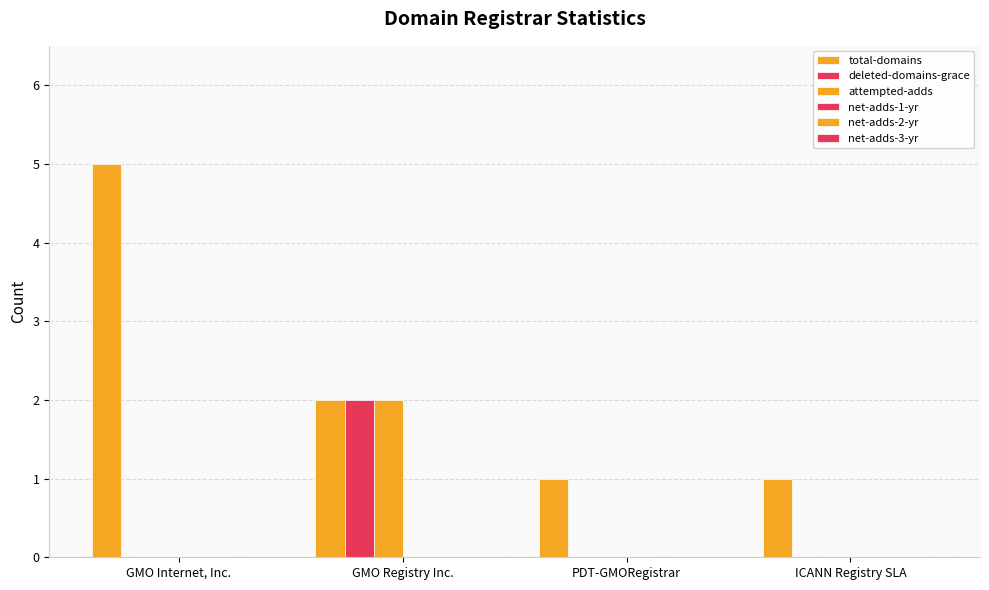

The deleted-domains-grace series shows 0 at PDT-GMORegistrar. True or false?

True